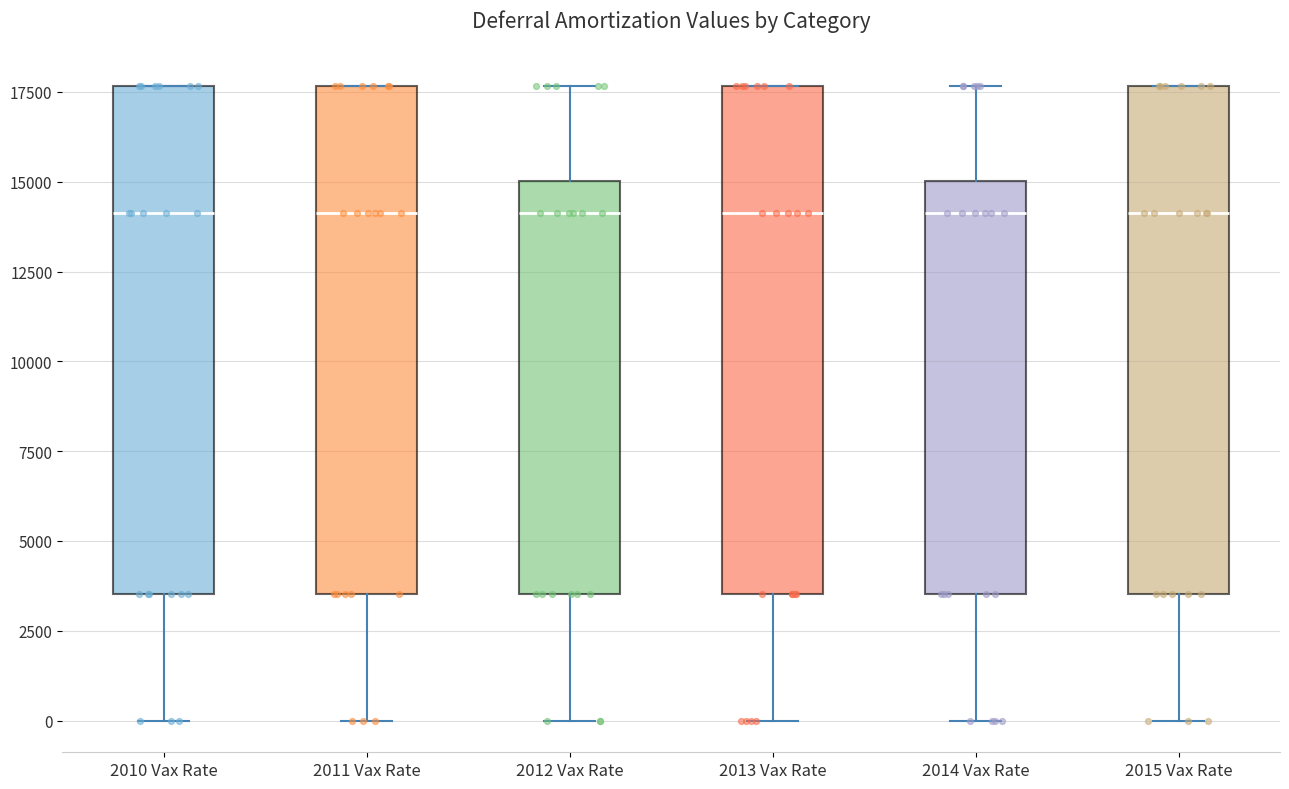

Reading left to right, transcribe this box plot: for each box, give where its median line is, the range the box spans, and where its two whiskers end, as read against the y-axis. The values are not printed on the chart, so give them approximately, as read against the axis.

2010 Vax Rate: median 14000, box 3500 to 17500, whiskers 0 to 17500
2011 Vax Rate: median 14000, box 3500 to 17500, whiskers 0 to 17500
2012 Vax Rate: median 14000, box 3500 to 15000, whiskers 0 to 17500
2013 Vax Rate: median 14000, box 3500 to 17500, whiskers 0 to 17500
2014 Vax Rate: median 14000, box 3500 to 15000, whiskers 0 to 17500
2015 Vax Rate: median 14000, box 3500 to 17500, whiskers 0 to 17500